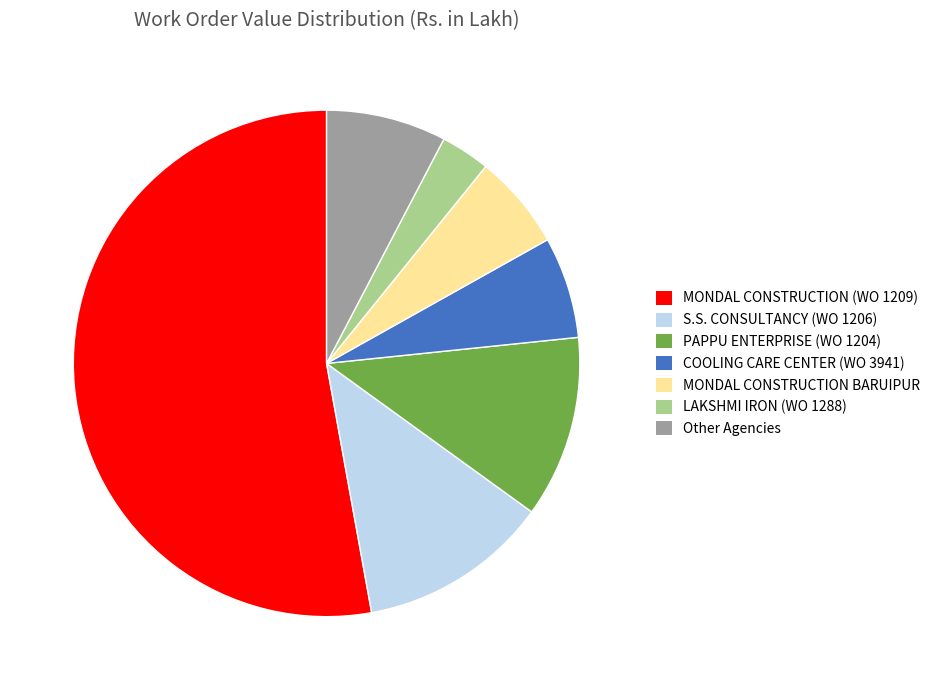

Is it true that COOLING CARE CENTER (WO 3941) is 6% of the pie?

True